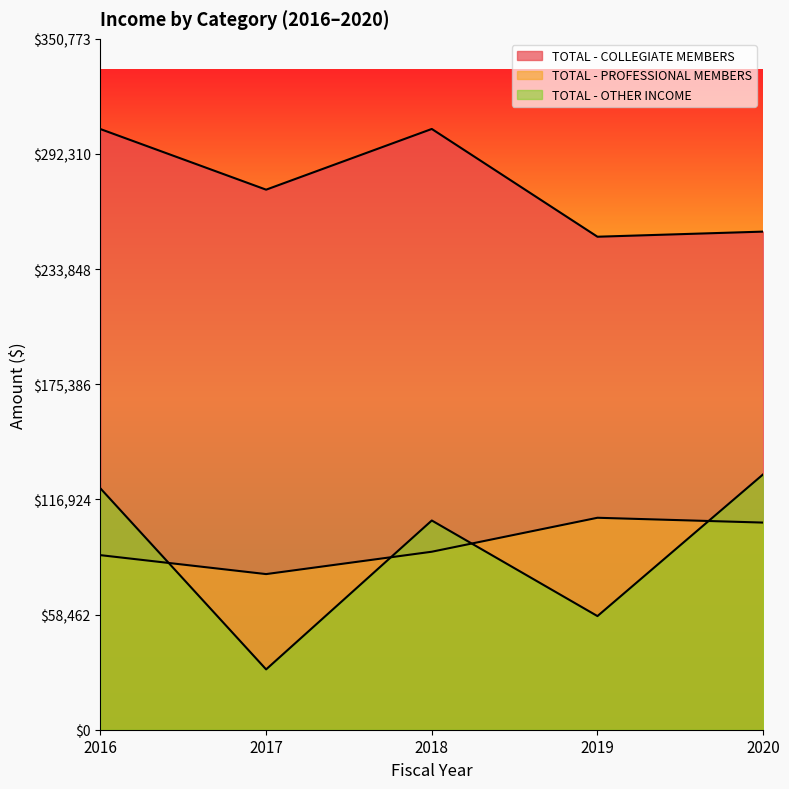

Between 2017 and 2019, which series saw the biggest shift?

TOTAL - PROFESSIONAL MEMBERS